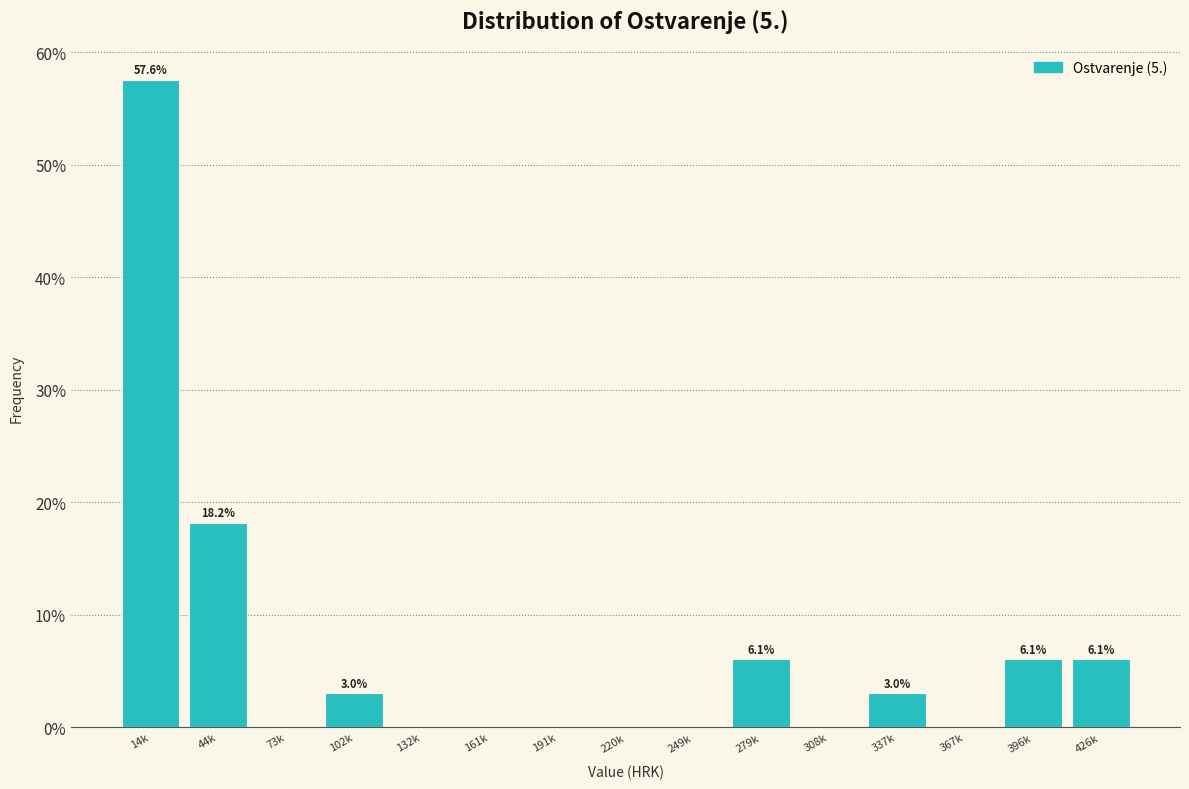

Reading left to right, extract all data points from this chart.

14k=57.6	44k=18.2	73k=0.0	102k=3.0	132k=0.0	161k=0.0	191k=0.0	220k=0.0	249k=0.0	279k=6.1	308k=0.0	337k=3.0	367k=0.0	396k=6.1	426k=6.1